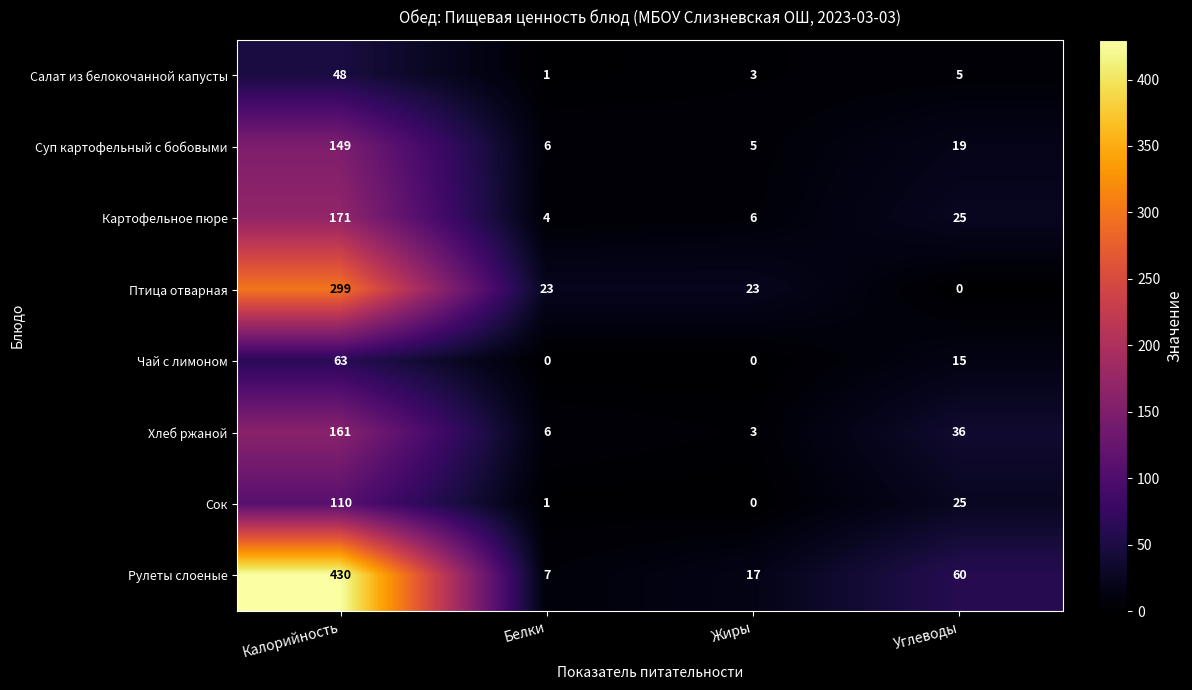

Rank the series by their maximum value, from highest to lowest.

Рулеты слоеные, Птица отварная, Картофельное пюре, Хлеб ржаной, Суп картофельный с бобовыми, Сок, Чай с лимоном, Салат из белокочанной капусты